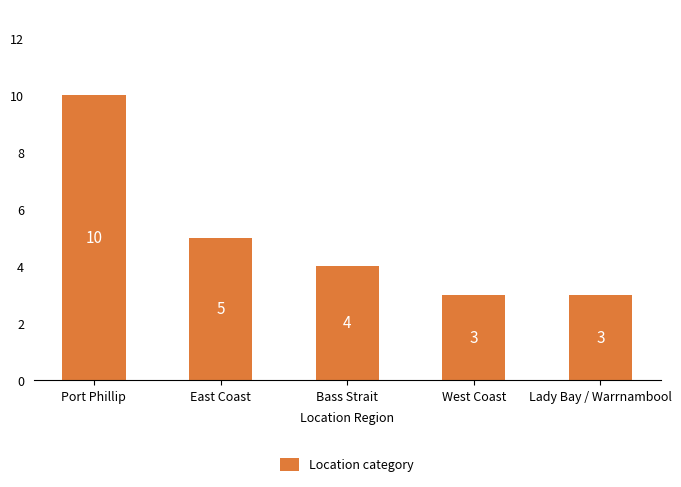

Approximately how many times larger is the value at Bass Strait compared to East Coast?

0.8